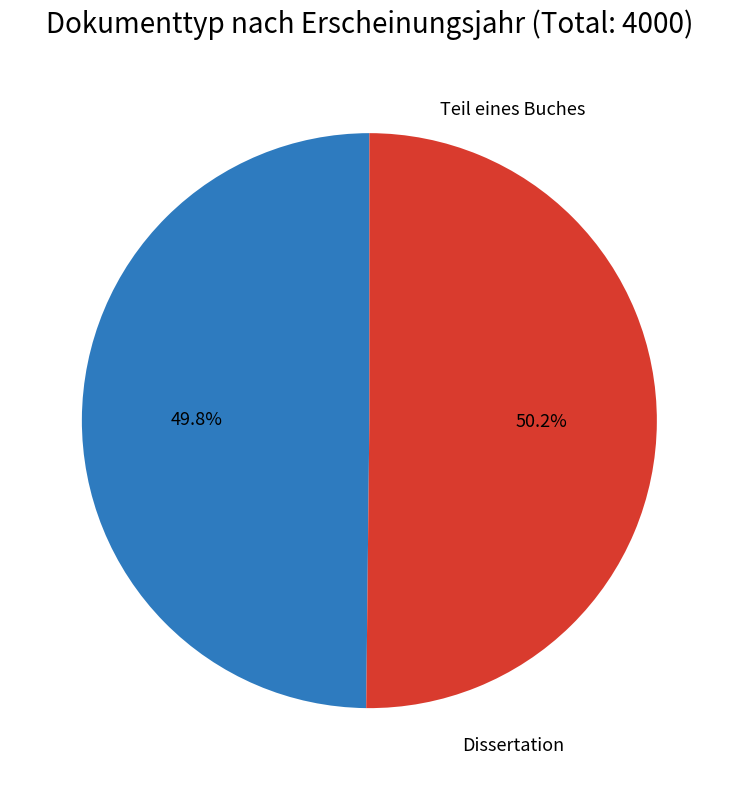

Does any single category account for the majority?

Yes